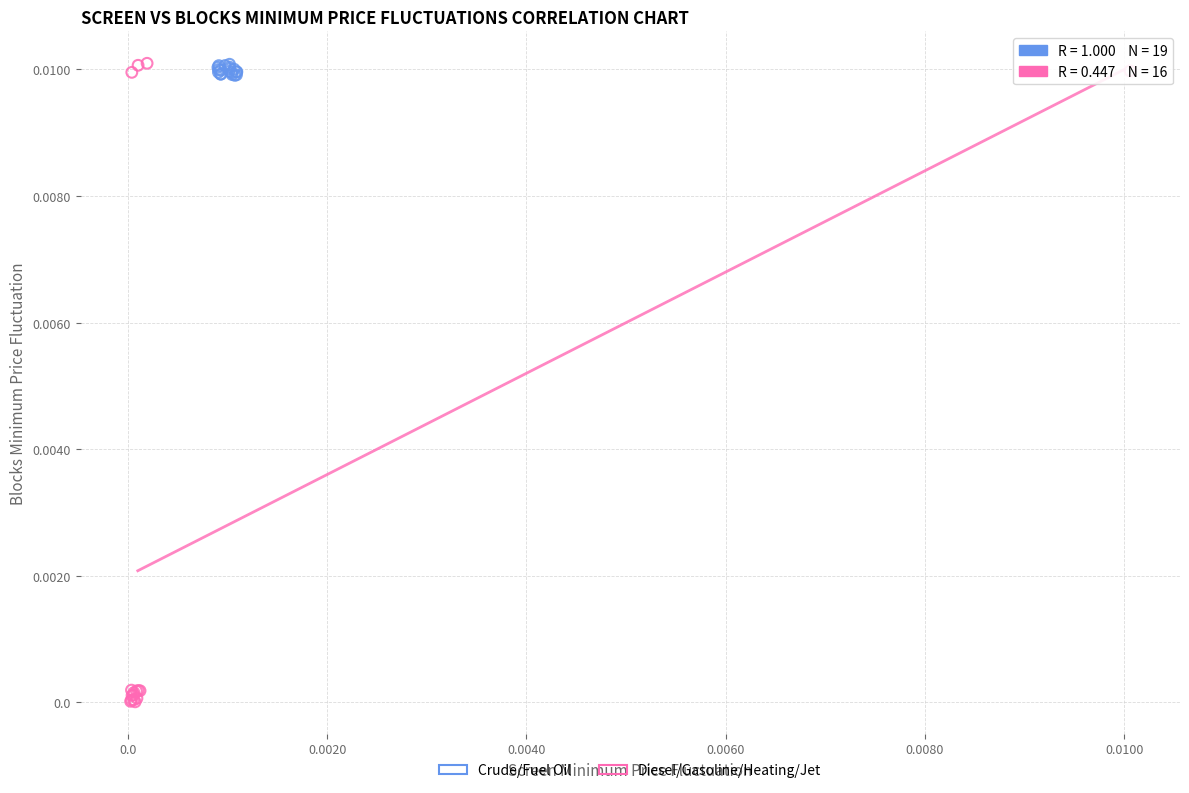

Which series contains the lowest Y value?

Diesel/Gasoline/Heating/Jet